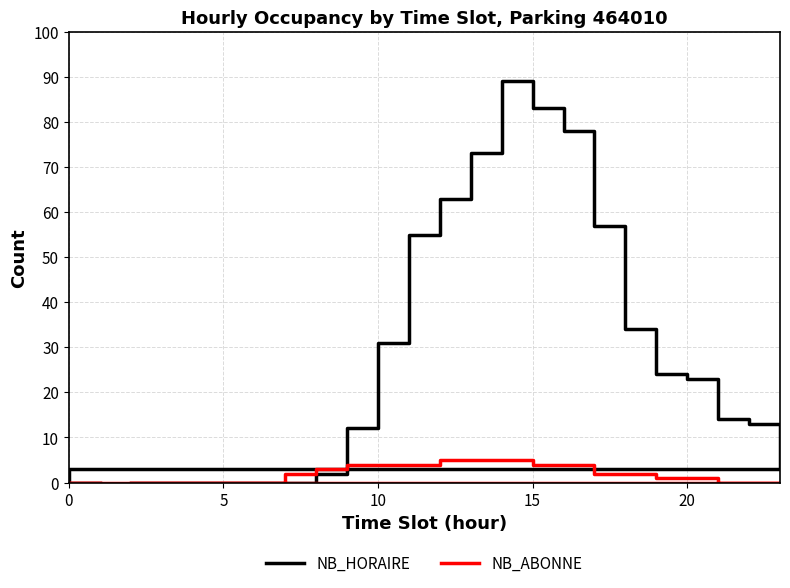

How many values in the NB_ABONNE series exceed 2?

9